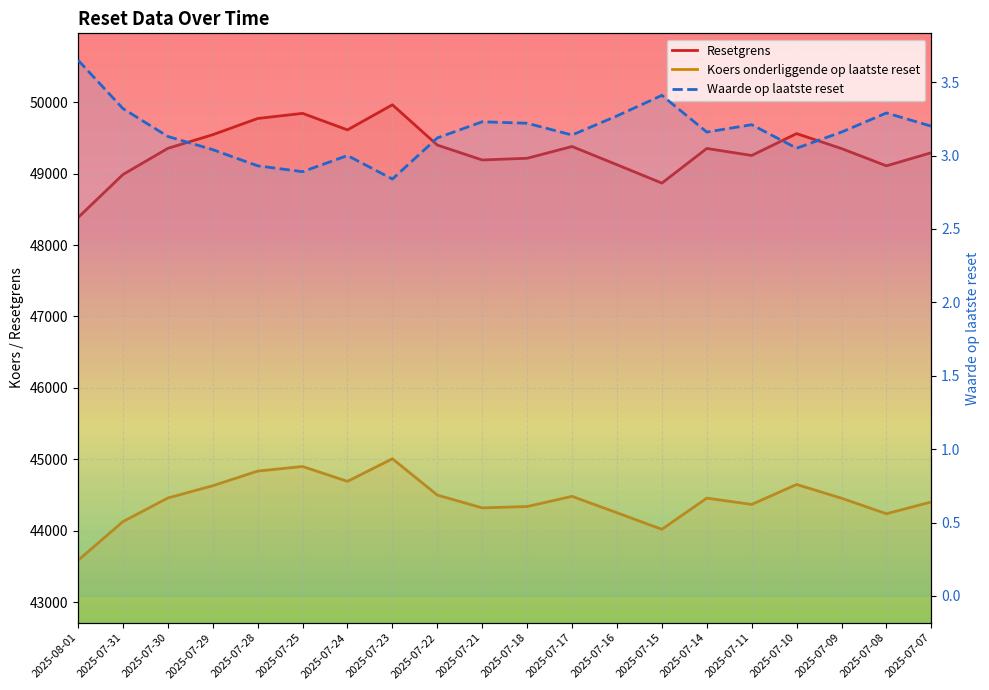

True or false: Waarde op laatste reset has more than 0 points higher than both neighbors.

True